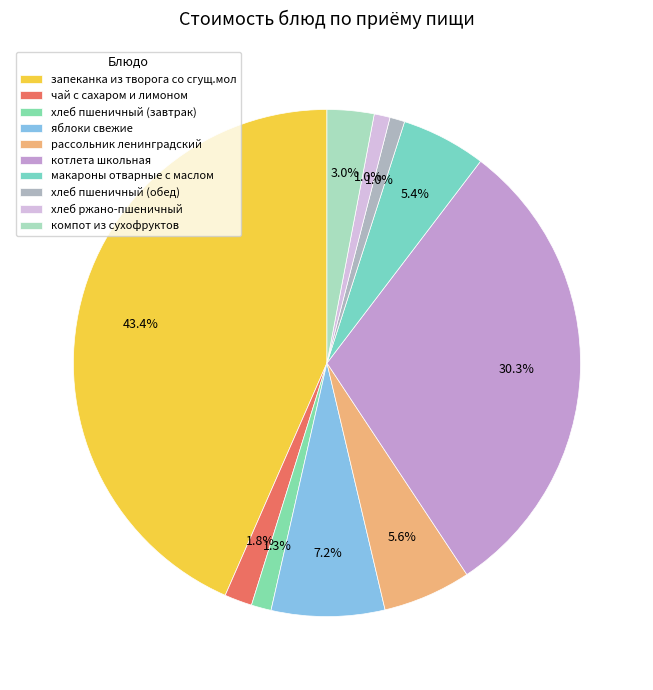

To the nearest percent, what is the combined percentage of запеканка из творога со сгущ.мол and котлета школьная?

74%